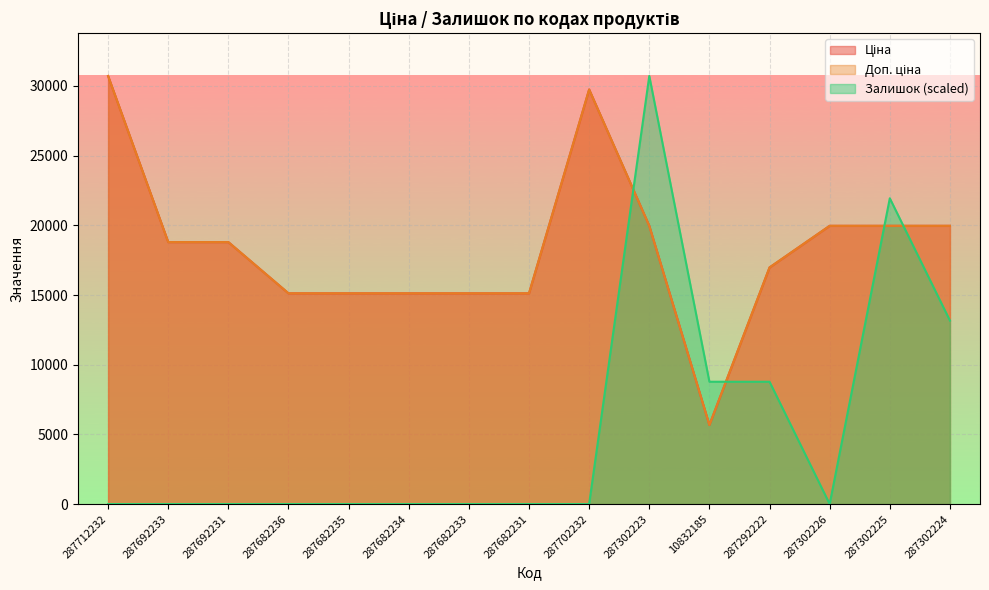

At which category is the sum across all series the highest?

287302223